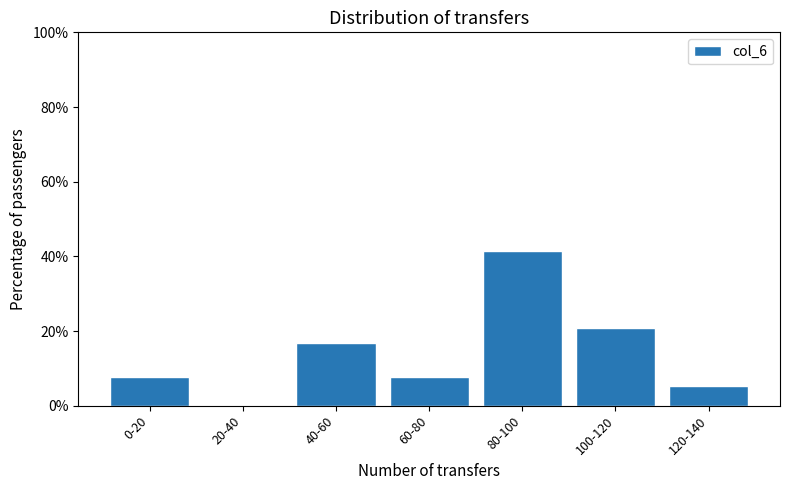

Reading right to left, what are all the values shown in this chart?

120-140=5.2	100-120=20.8	80-100=41.6	60-80=7.8	40-60=16.9	20-40=0.0	0-20=7.8